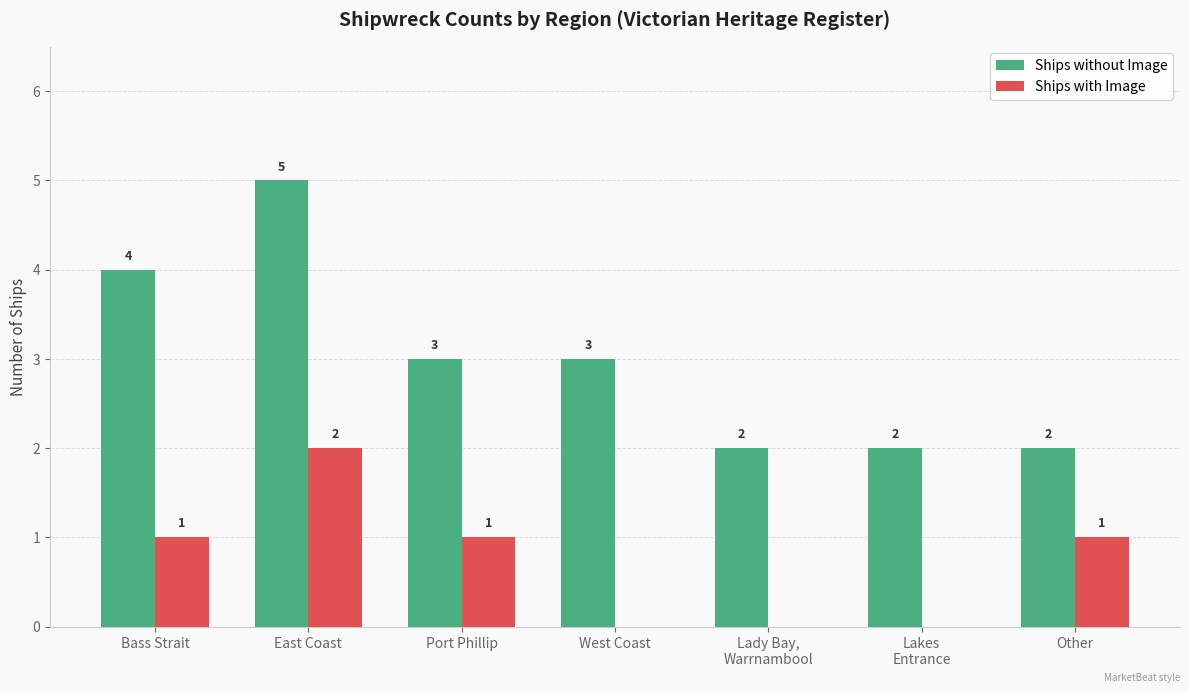

What is the total value across all series at East Coast?

7